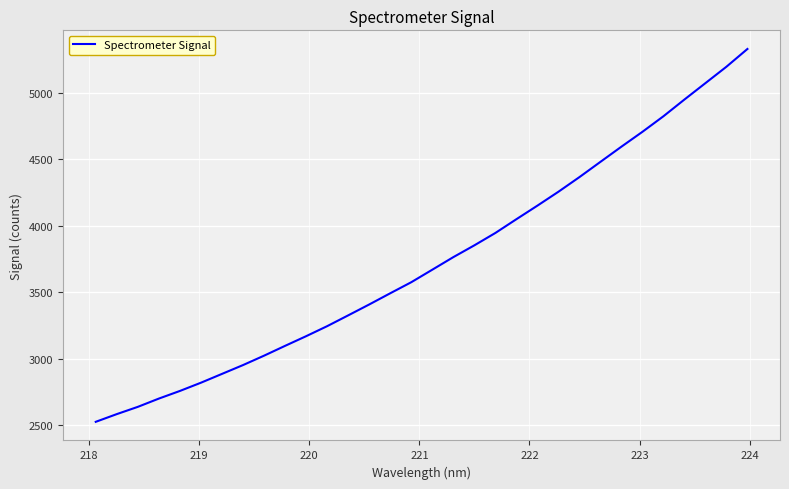

What is the difference between the maximum and minimum values?

2805.5